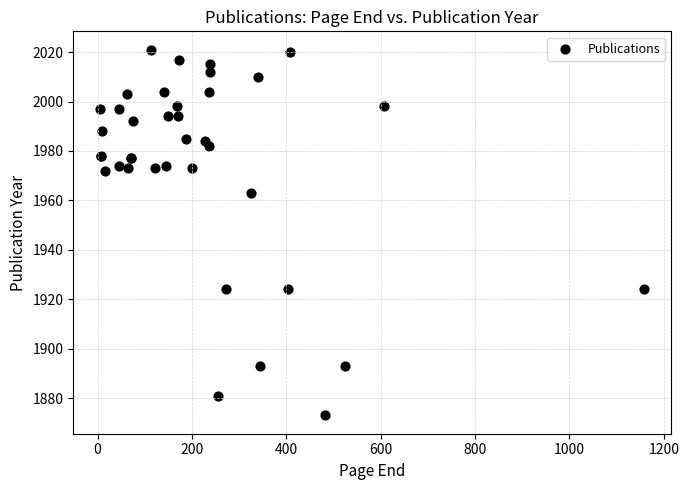

What Y value in the scatter plot is closest to 1947?

1963